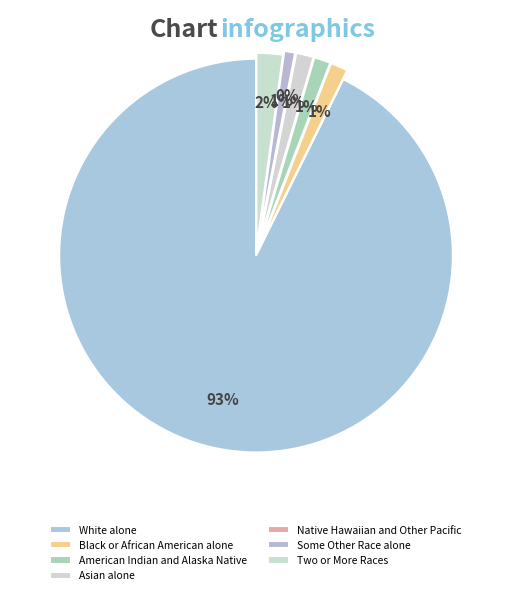

To the nearest percent, what portion does Two or More Races represent?

2%